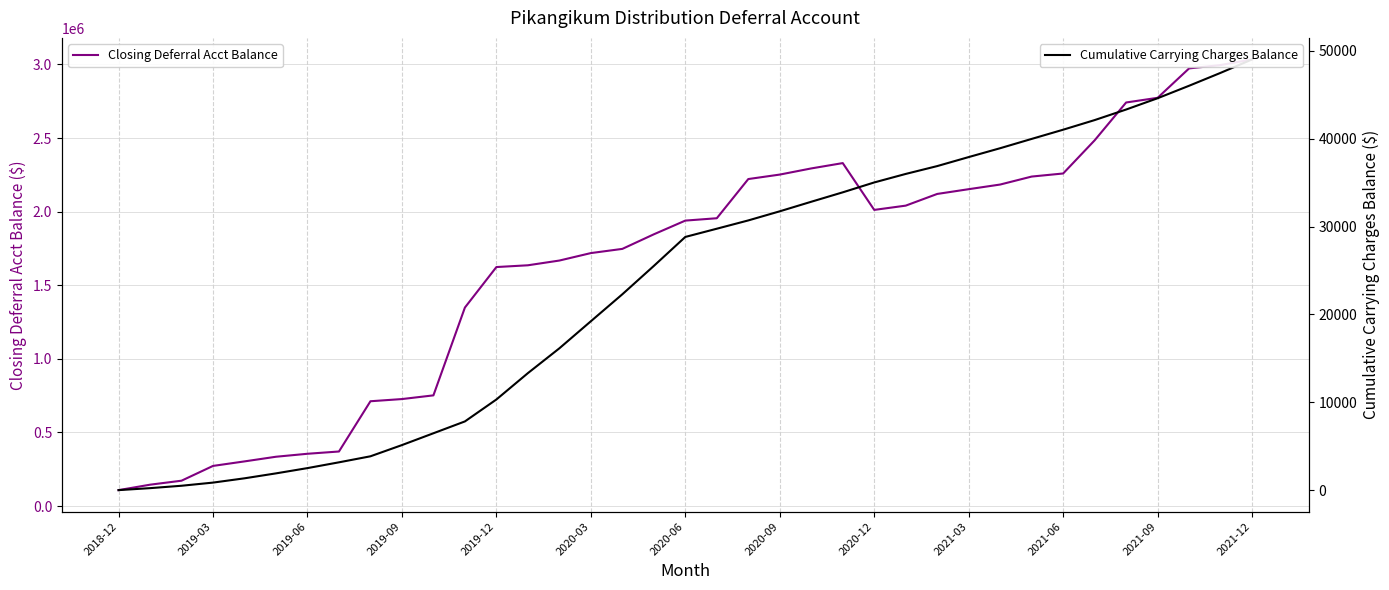

How many interior local peaks does the Closing Deferral Acct Balance series have?

1